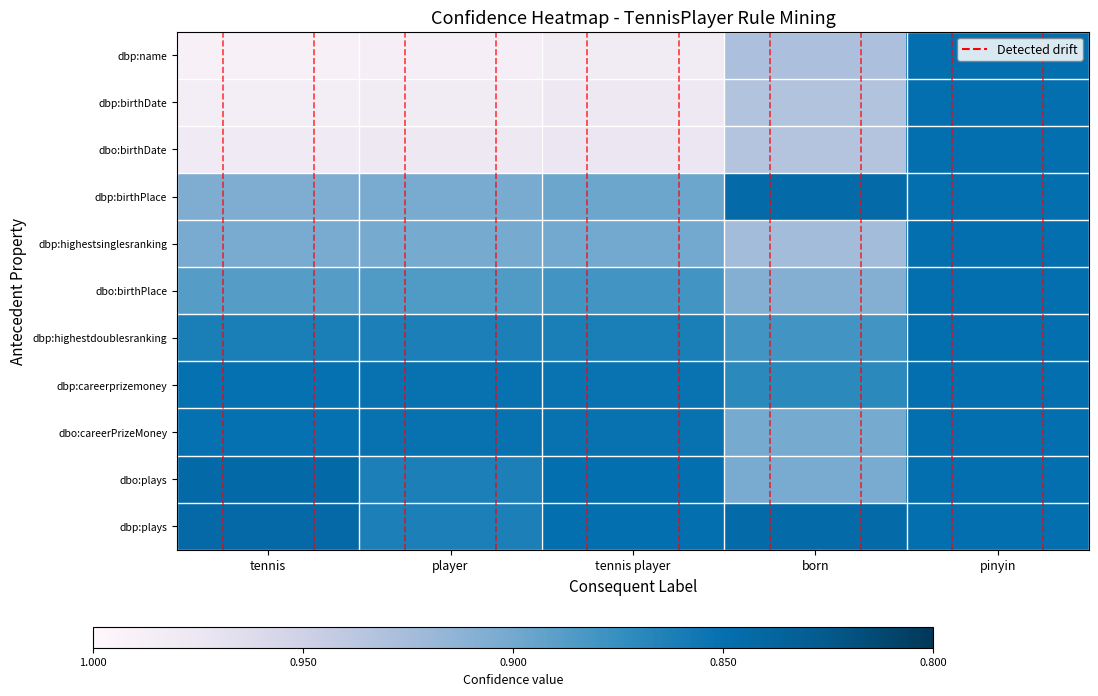

Which has a higher value, player or pinyin?

pinyin